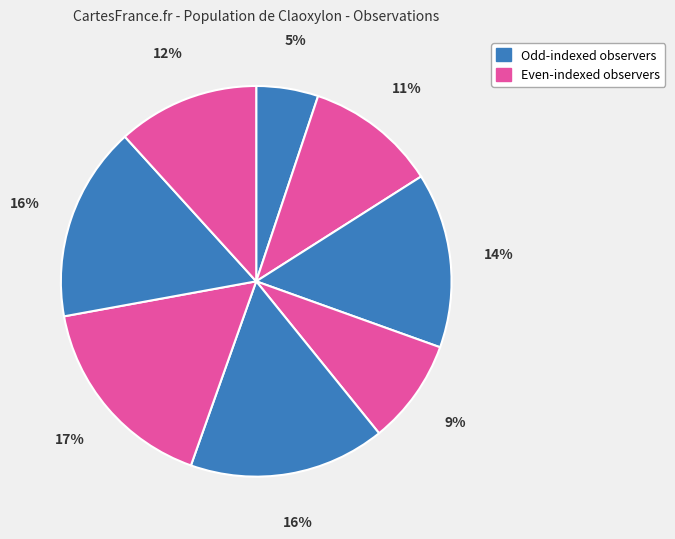

How many slices are in this pie chart?

8